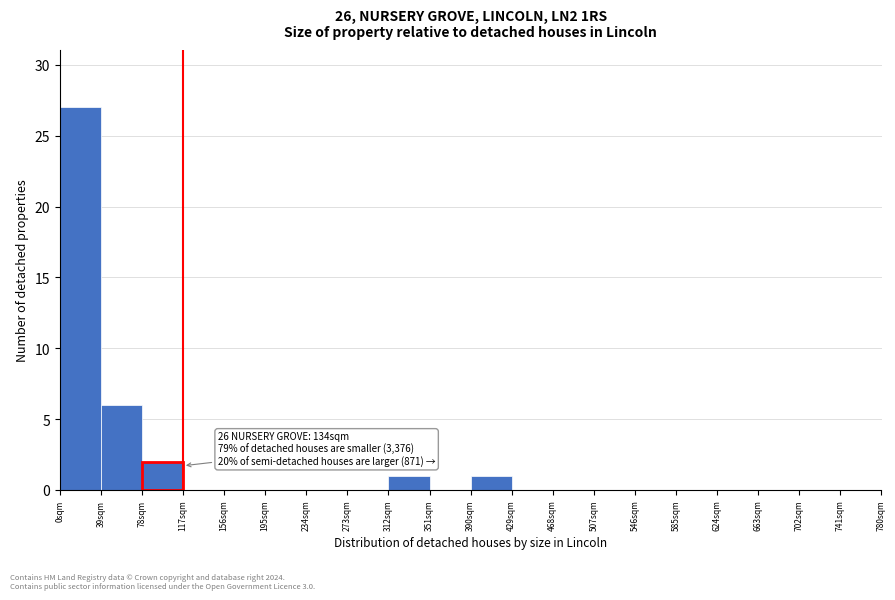

Reading right to left, list all the values displayed in this chart.

741sqm=0	702sqm=0	663sqm=0	624sqm=0	585sqm=0	546sqm=0	507sqm=0	468sqm=0	429sqm=0	390sqm=1	351sqm=0	312sqm=1	273sqm=0	234sqm=0	195sqm=0	156sqm=0	117sqm=0	78sqm=2	39sqm=6	0sqm=27